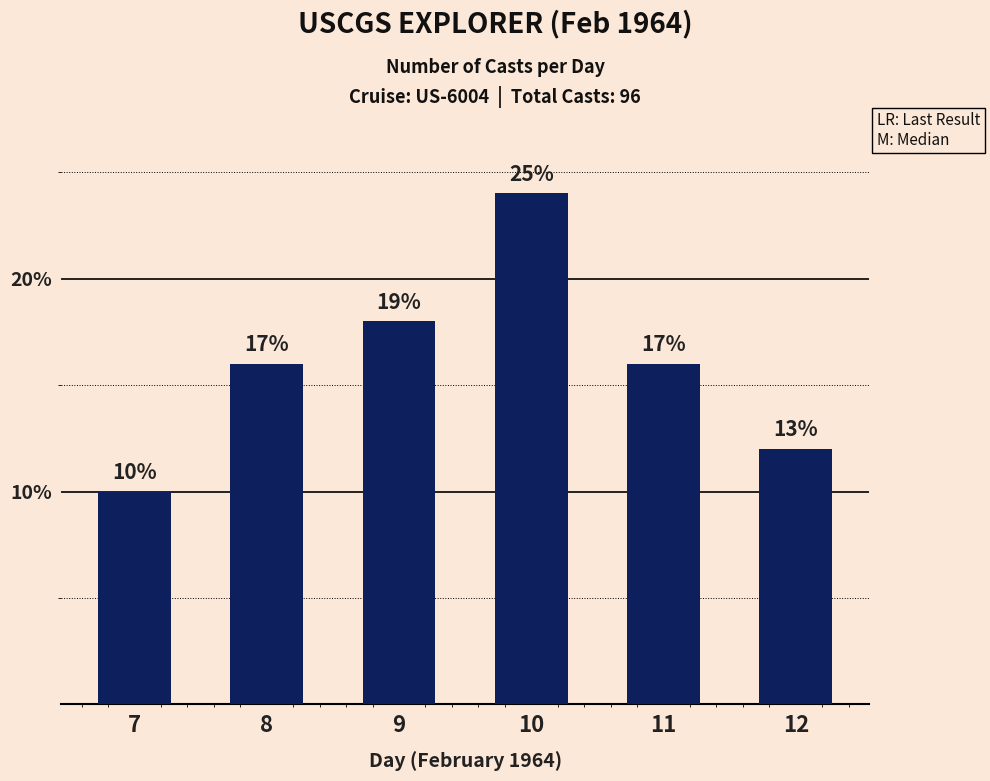

The chart shows a value of 41 at 10. True or false?

False